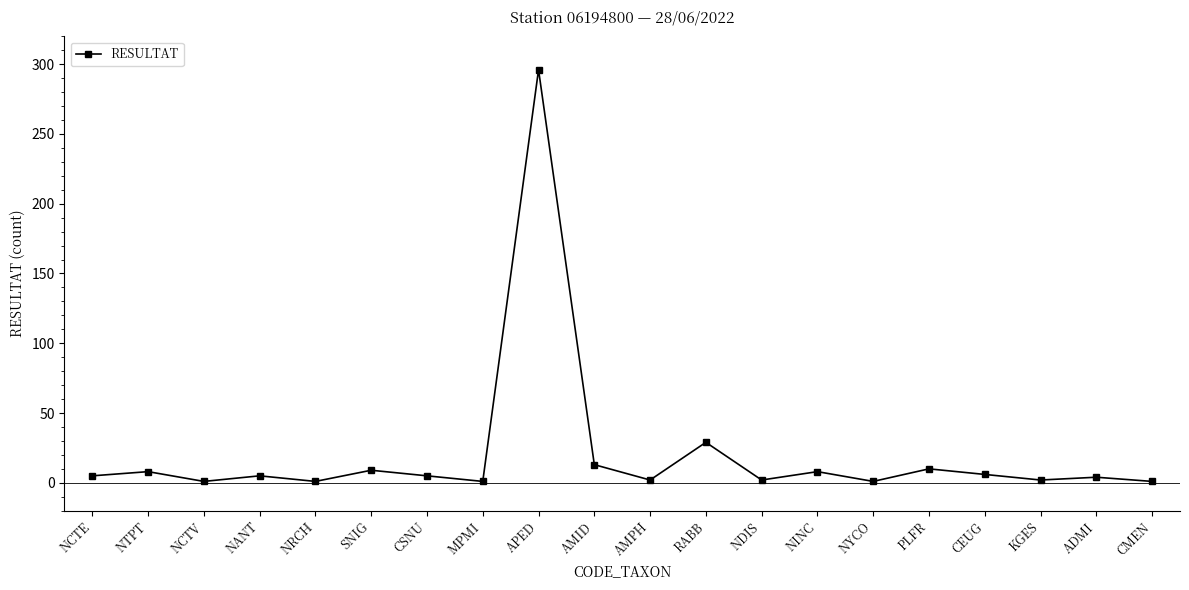

Read the value at NINC, to the nearest 10.

10